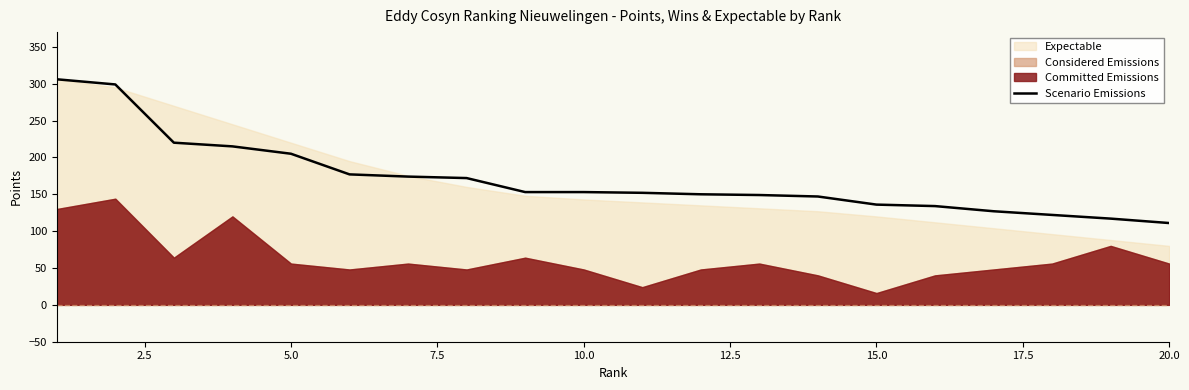

What is the minimum value for Scenario Emissions?

111